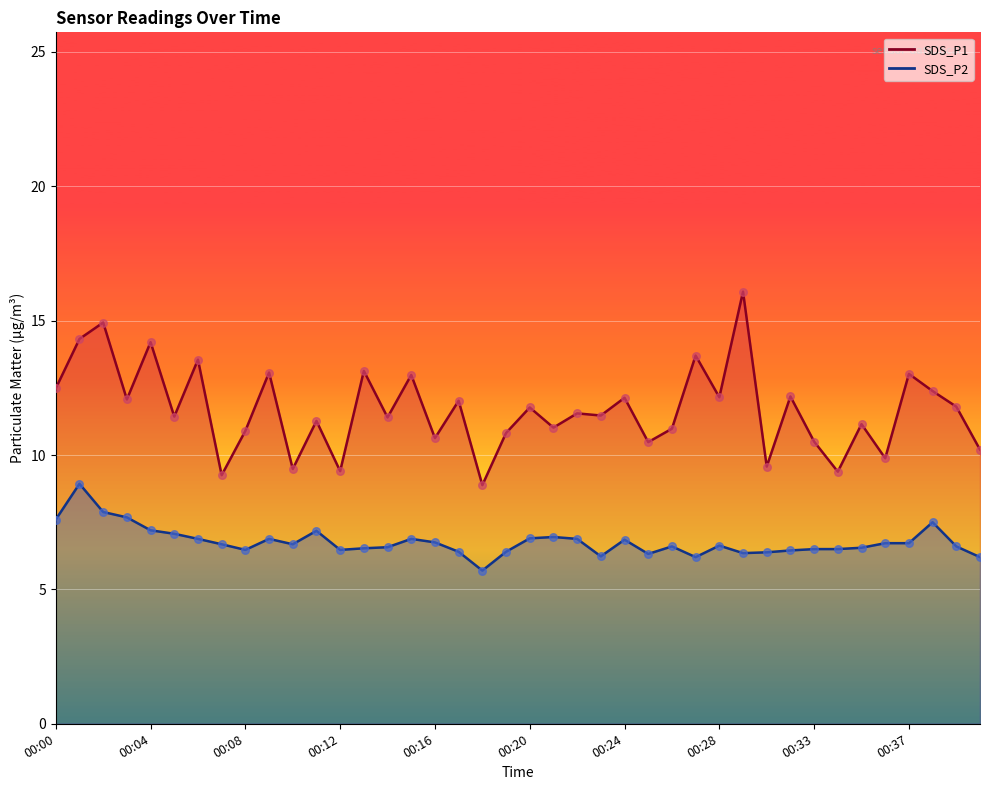

Which series reaches the maximum Y coordinate?

SDS_P1